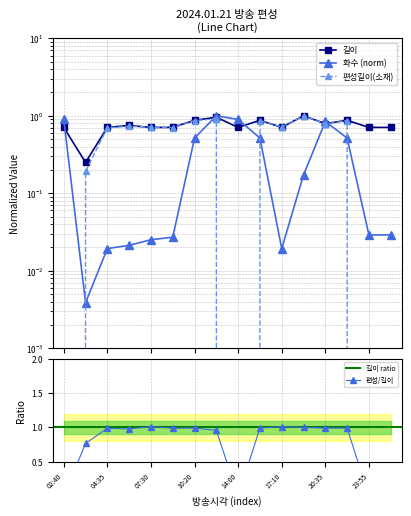

True or false: 길이 has a value of 0.7 at 17:10.

True